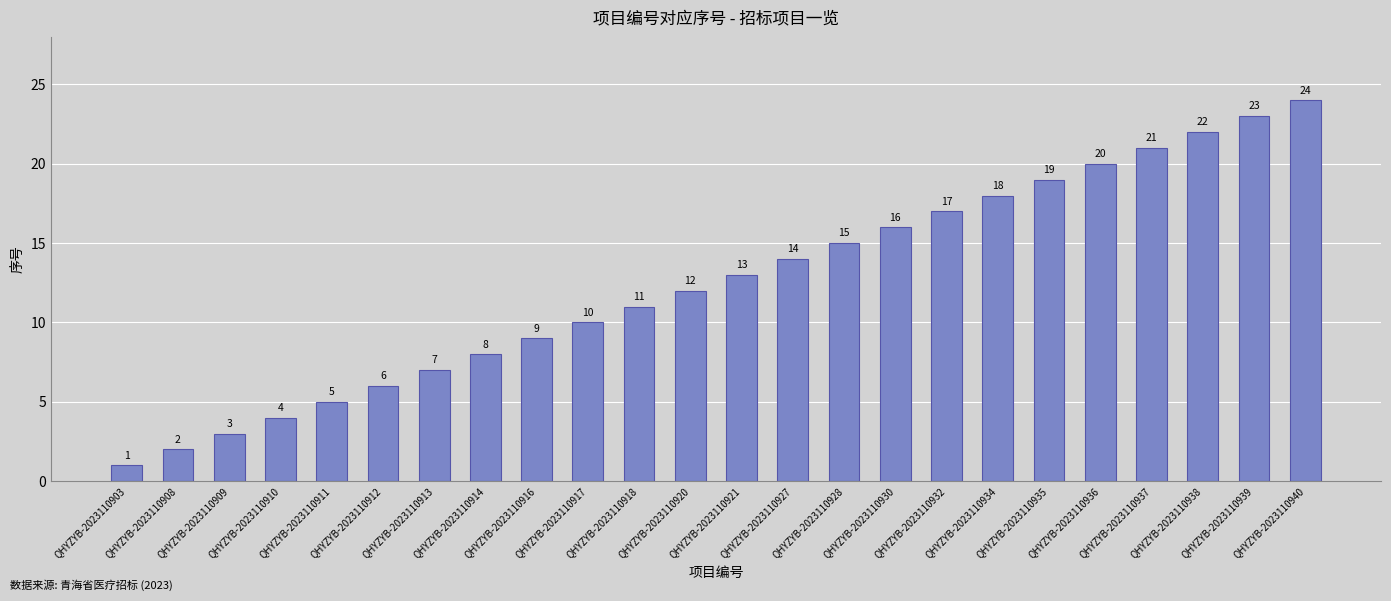

What is the value of the 13th bar from the left?

13